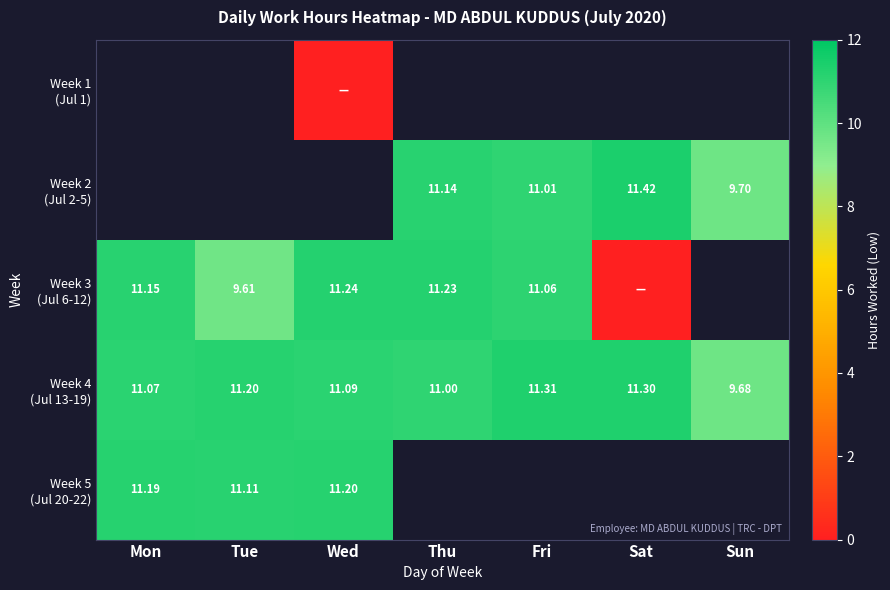

Where is Week 4 (Jul 13-19) nearest to the value 10?

Sun